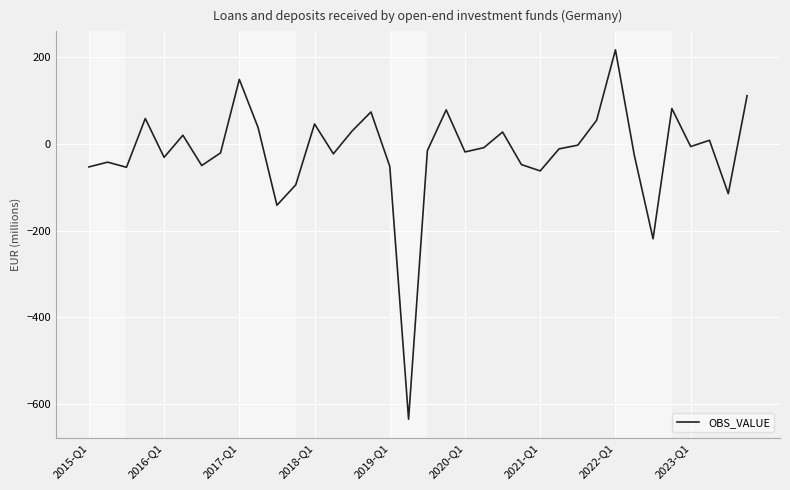

What is the minimum value shown in the chart?

-634.2